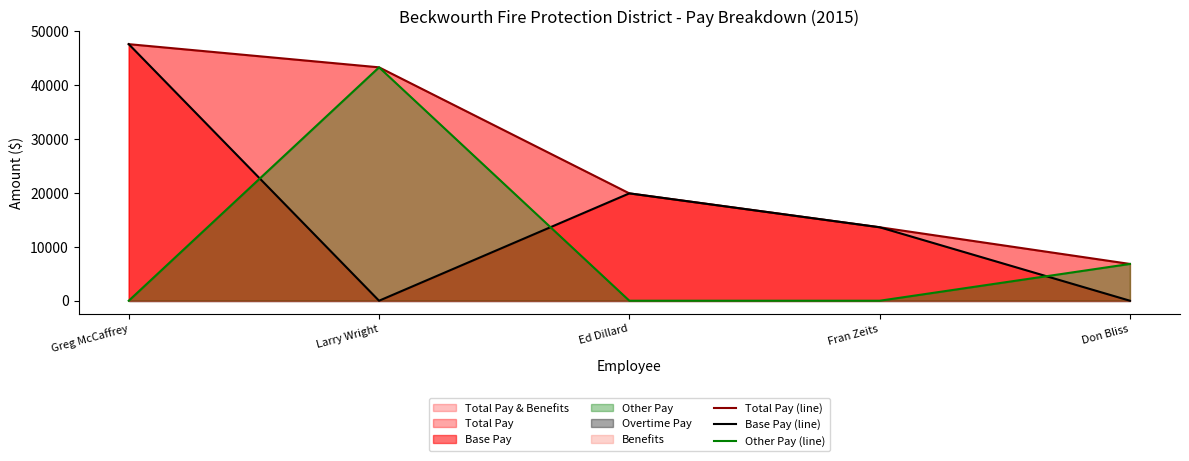

How many series are shown in this chart?

3